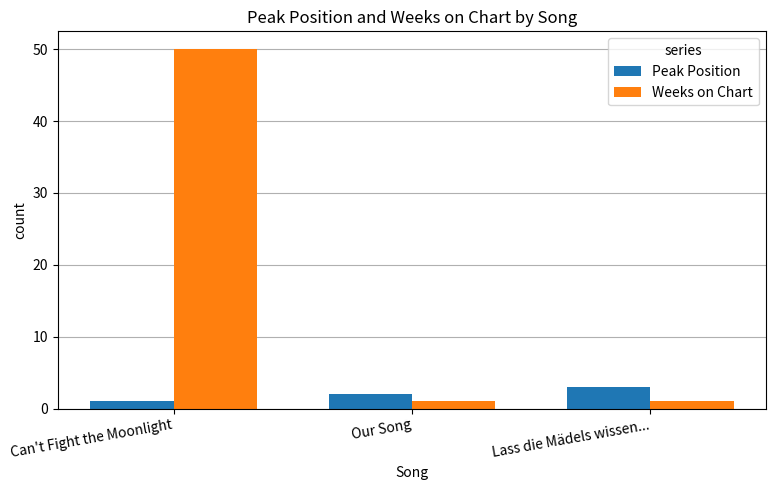

Between Can't Fight the Moonlight and Our Song, which series saw the biggest shift?

Weeks on Chart